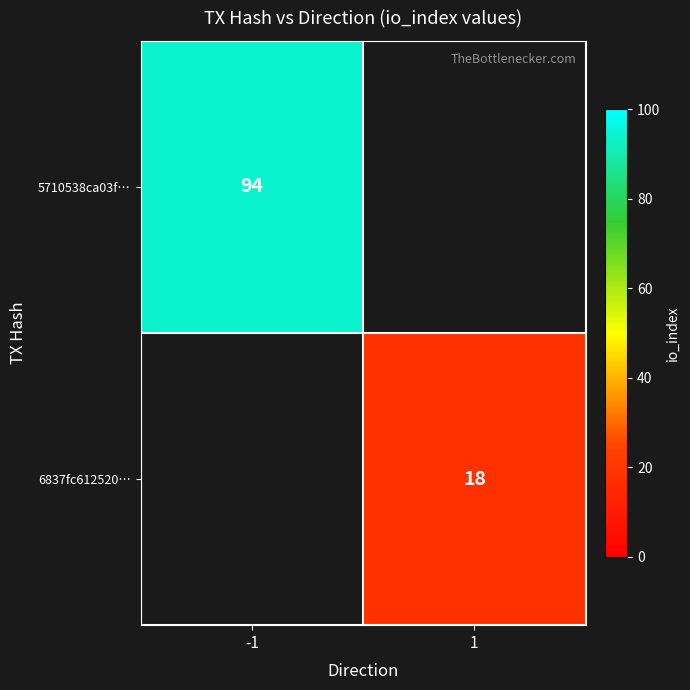

The value of 5710538ca03f… at -1 is 94. True or false?

True